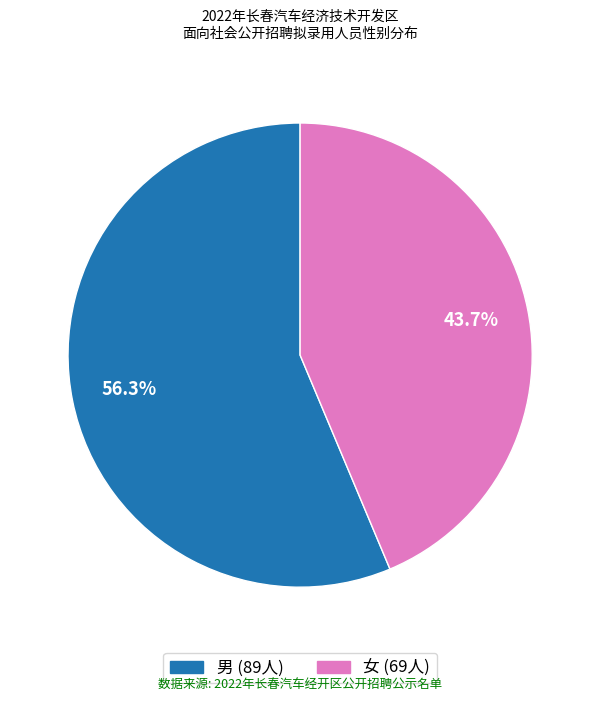

Count the number of slices in the pie.

2